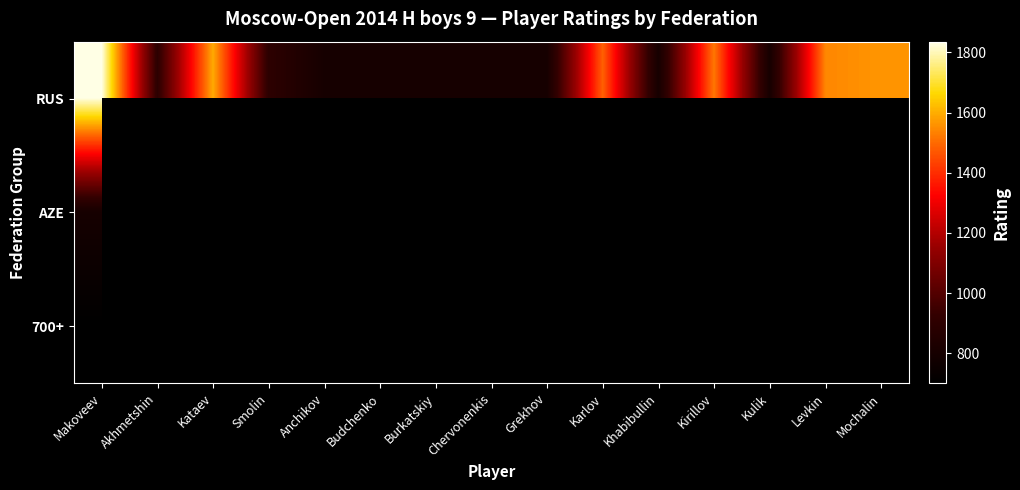

Rank the series by their average value, from lowest to highest.

RUS, AZE, 700+